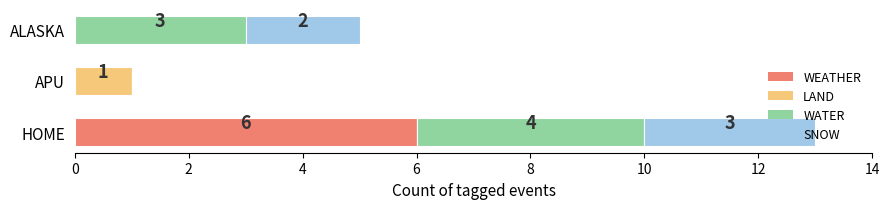

What is the sum of the WEATHER values at ALASKA and HOME?

6